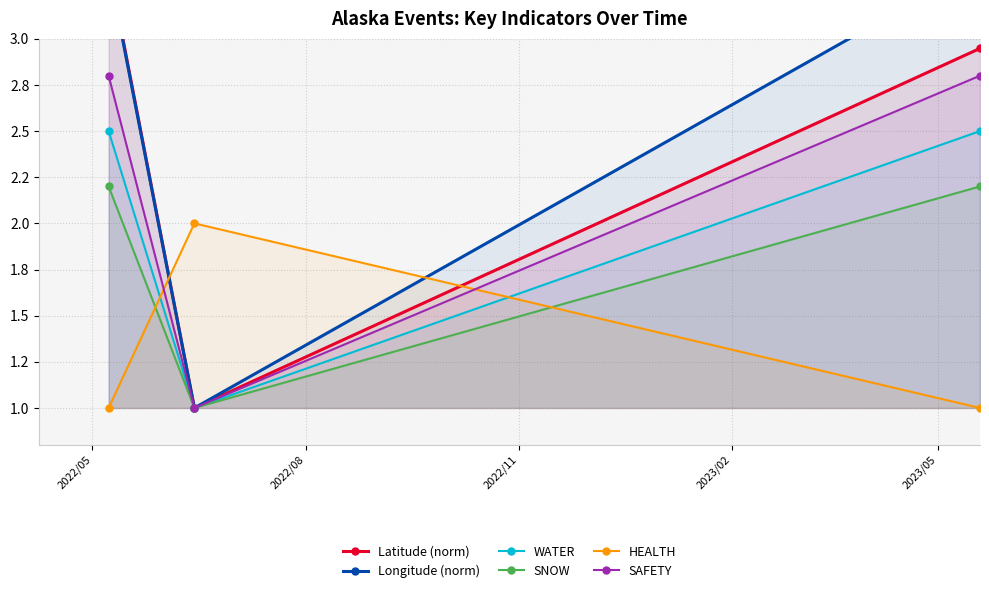

What is the average value of the Longitude (norm) series?

2.6